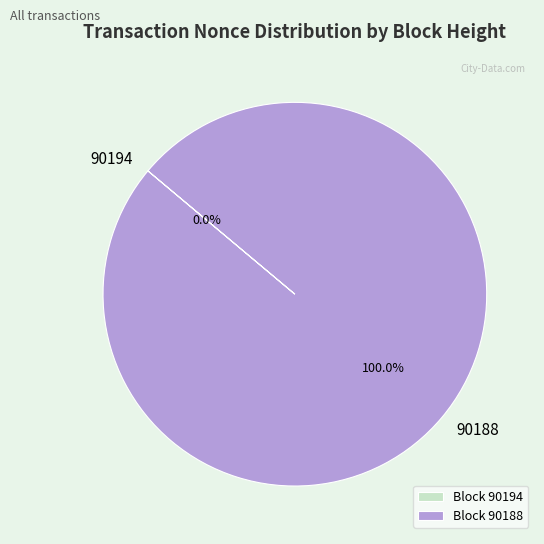

Which slice is the largest?

90188